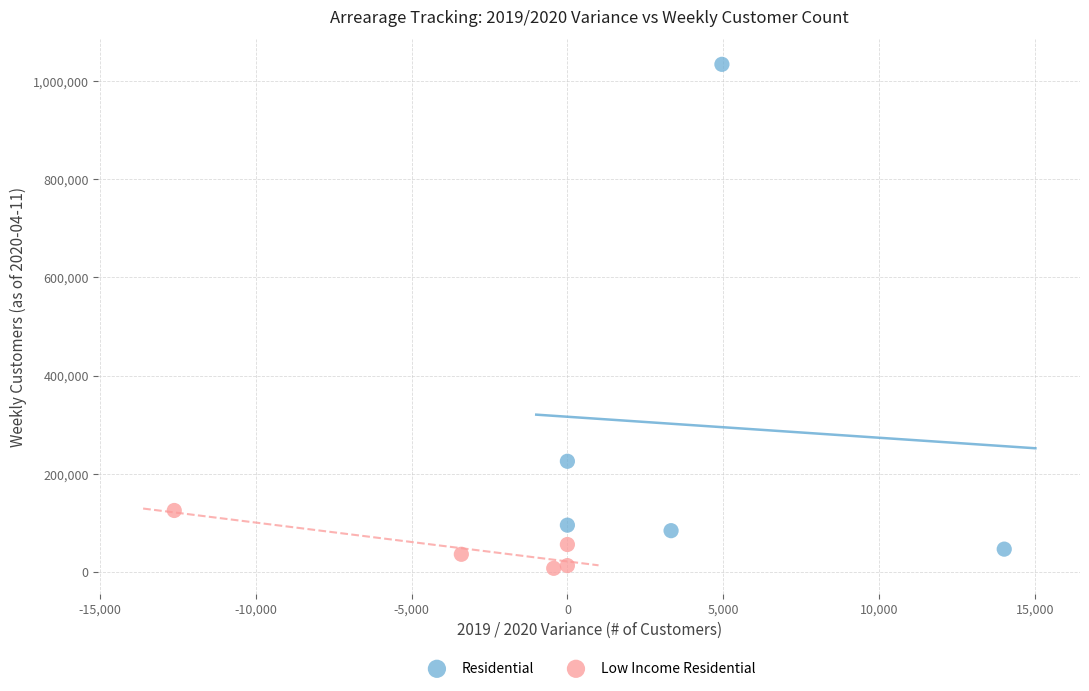

What are all the series names shown in the legend?

Residential, Low Income Residential